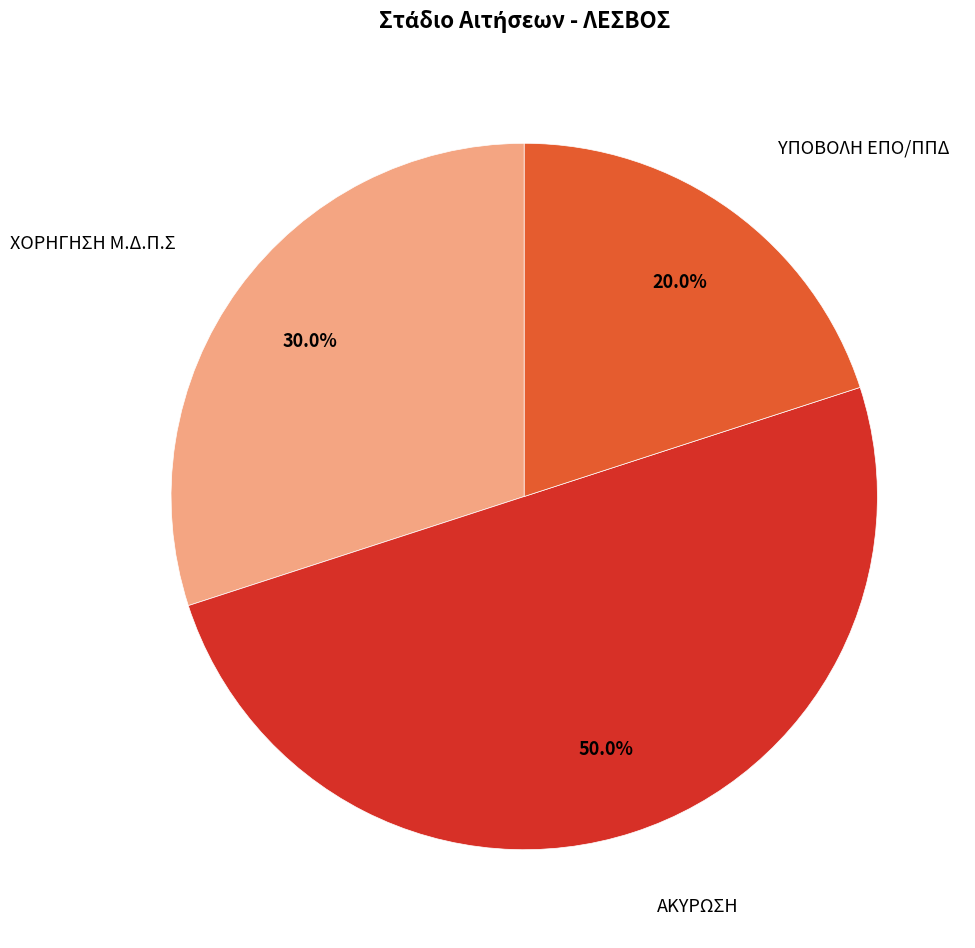

Count the number of slices in the pie.

3